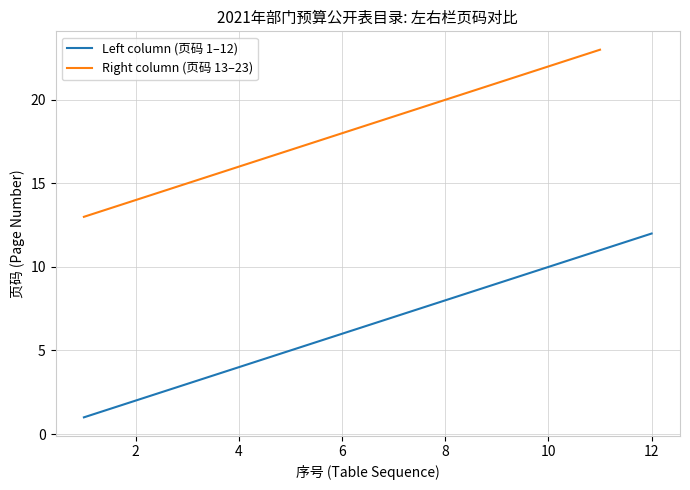

The Left column (页码 1–12) series shows 1 at 2. True or false?

False